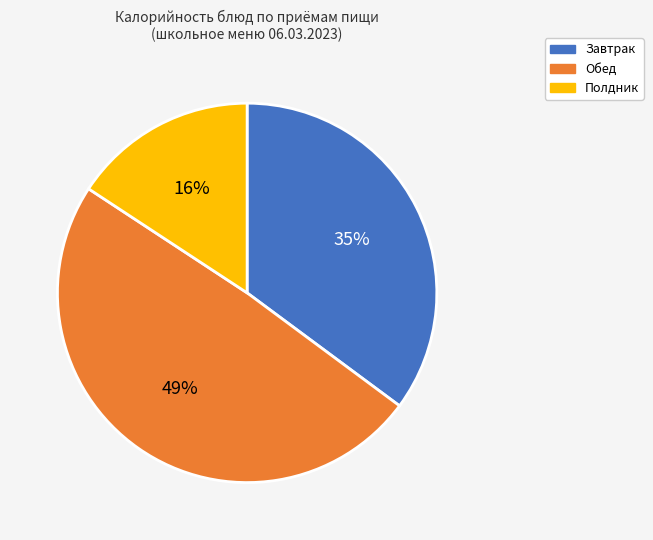

To the nearest percent, what is the difference between the largest and smallest slice percentages?

33%